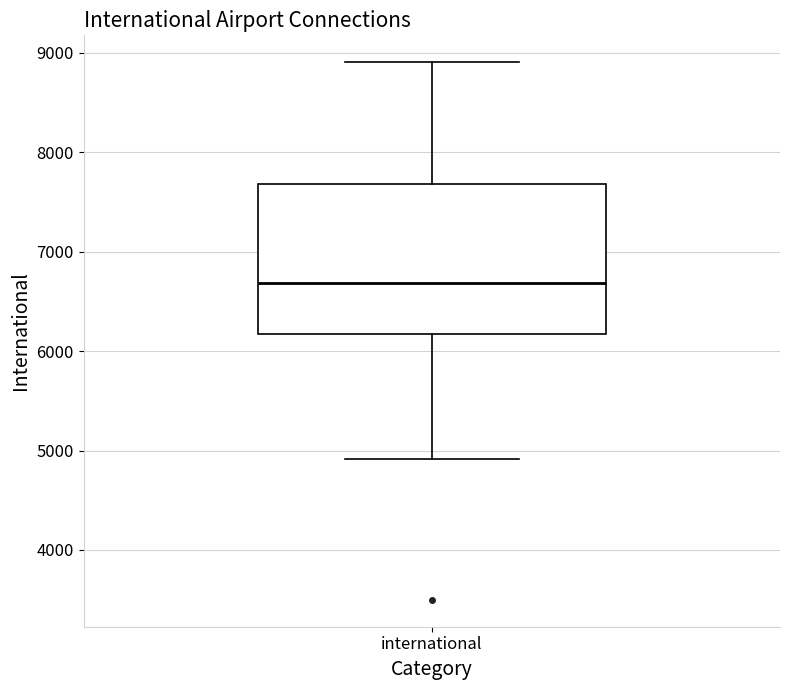

Transcribe this box plot: give where the median line is, the range the box spans, and where the two whiskers end, as read against the y-axis. The values are not printed on the chart, so give them approximately, as read against the axis.

median 6700, box 6200 to 7700, whiskers 4900 to 8900